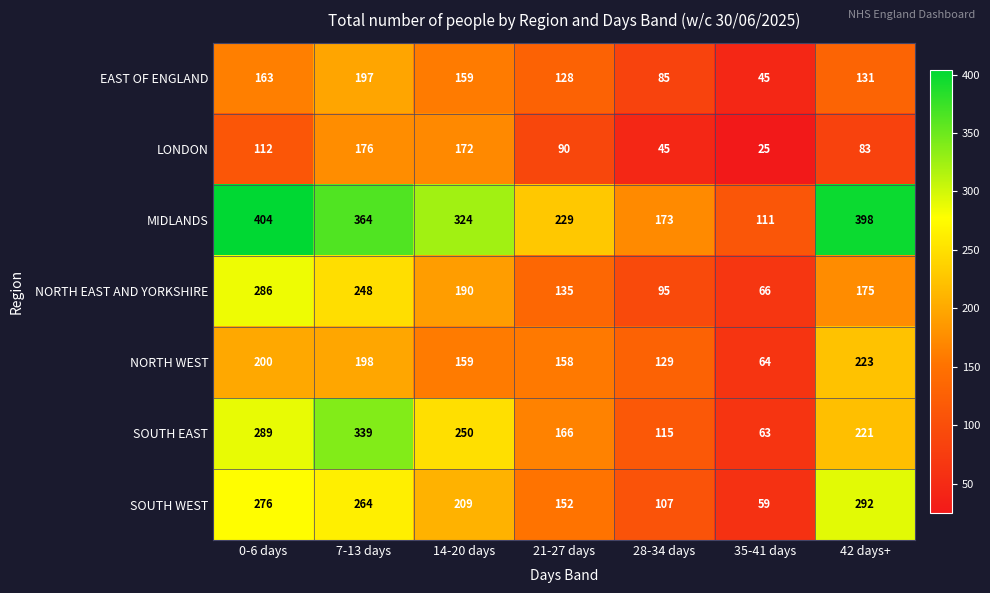

Rank the series by their maximum value, from highest to lowest.

MIDLANDS, SOUTH EAST, SOUTH WEST, NORTH EAST AND YORKSHIRE, NORTH WEST, EAST OF ENGLAND, LONDON